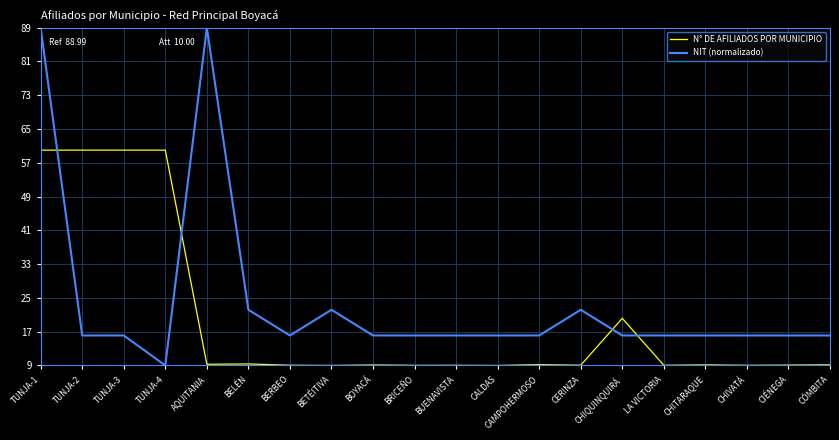

What position from the right is AQUITANIA?

16